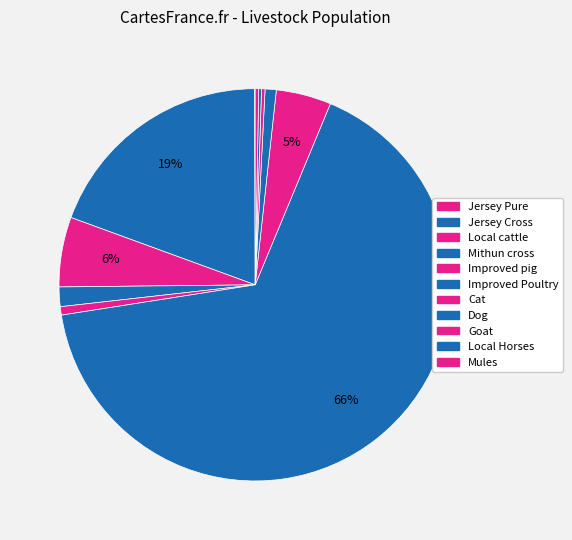

To the nearest percent, what is the difference between the Cat and Local cattle slice percentages?

1%